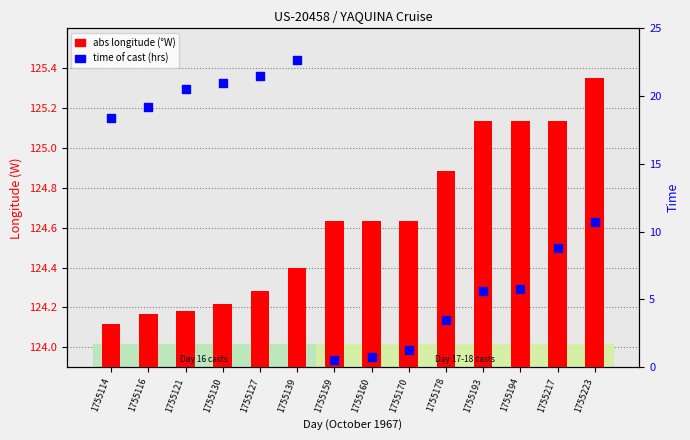

Which series contains the highest Y value?

abs longitude